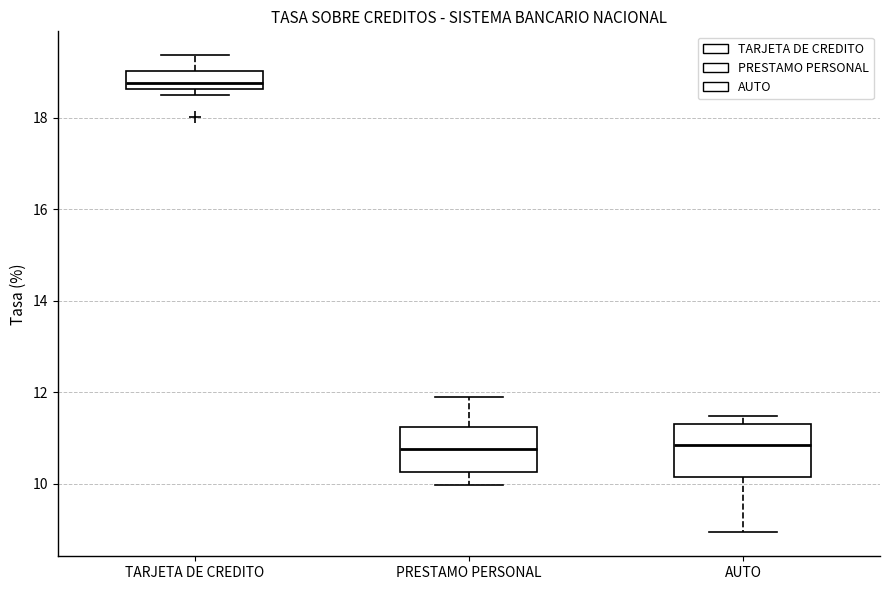

Reading left to right, transcribe this box plot: for each box, give where its median line is, the range the box spans, and where its two whiskers end, as read against the y-axis. The values are not printed on the chart, so give them approximately, as read against the axis.

TARJETA DE CREDITO: median 18.8, box 18.6 to 19.0, whiskers 18.6 (just below the box's lower edge) to 19.4
PRESTAMO PERSONAL: median 10.8, box 10.2 to 11.2, whiskers 10.0 to 11.8
AUTO: median 10.8, box 10.2 to 11.4, whiskers 9.0 to 11.4 (just above the box's upper edge)